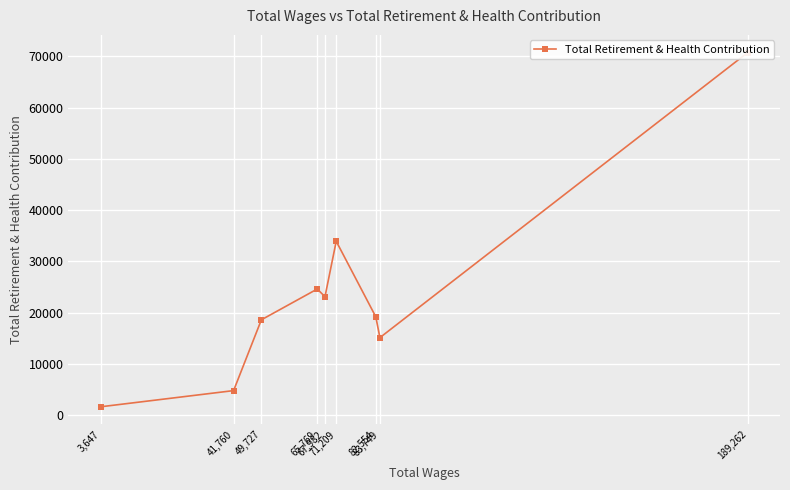

The value at 67,982 is 34110. True or false?

False